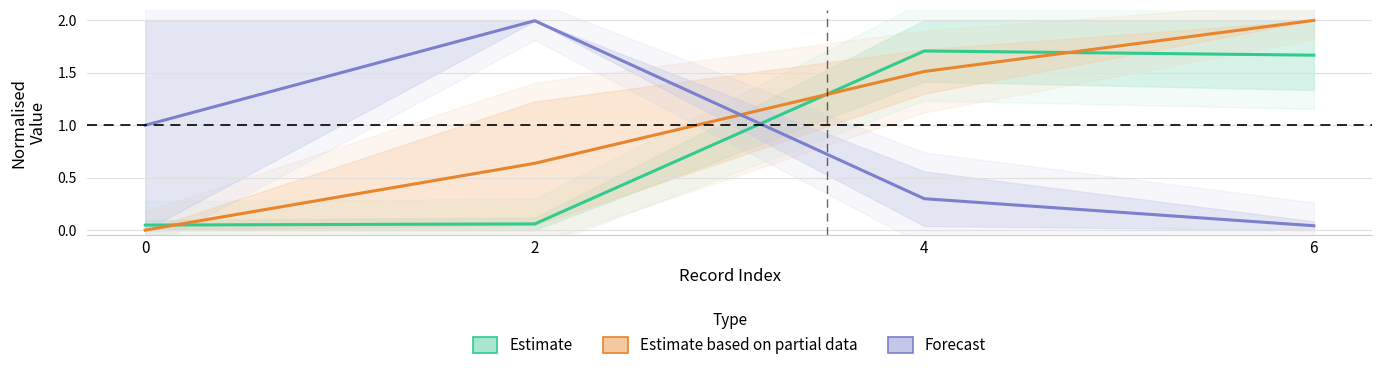

How many values in the Forecast series are below 1?

2